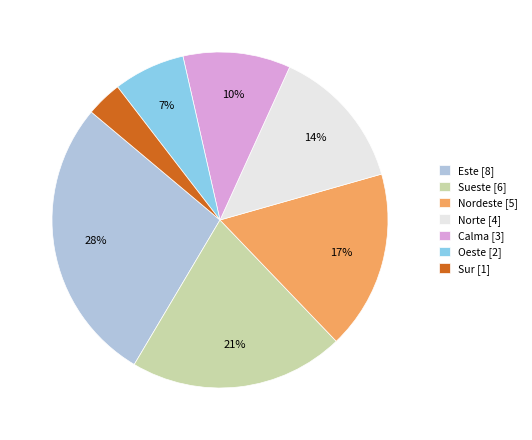

True or false: Sur [1] accounts for 3% of the total.

True